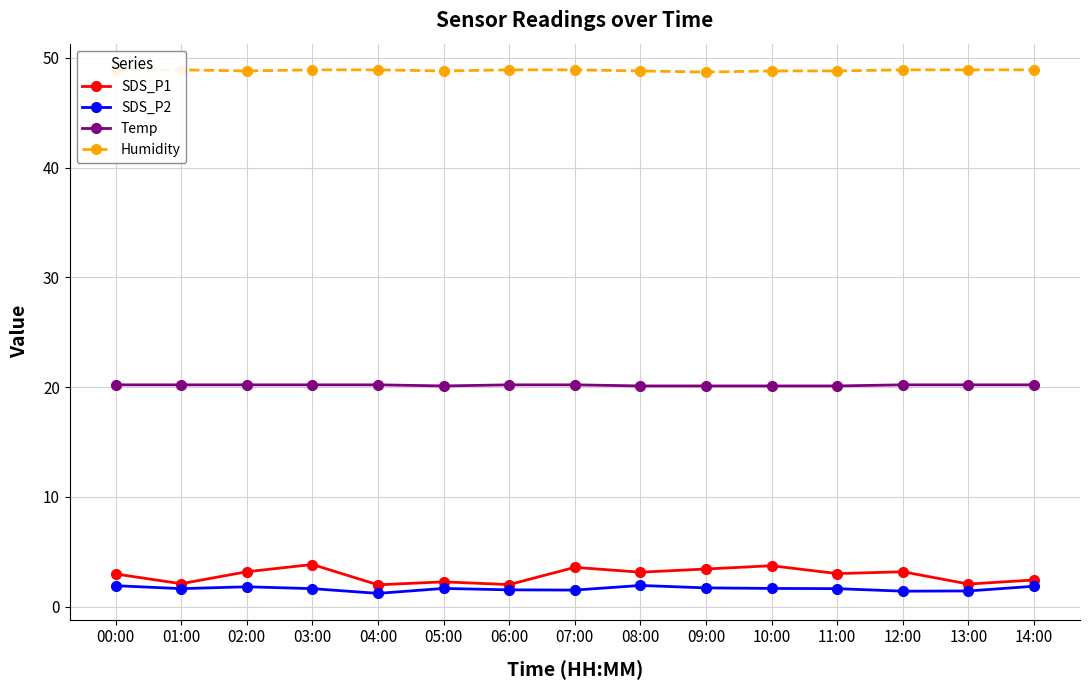

Is the value of Temp at 01:00 greater than the value of SDS_P2 at 05:00?

Yes